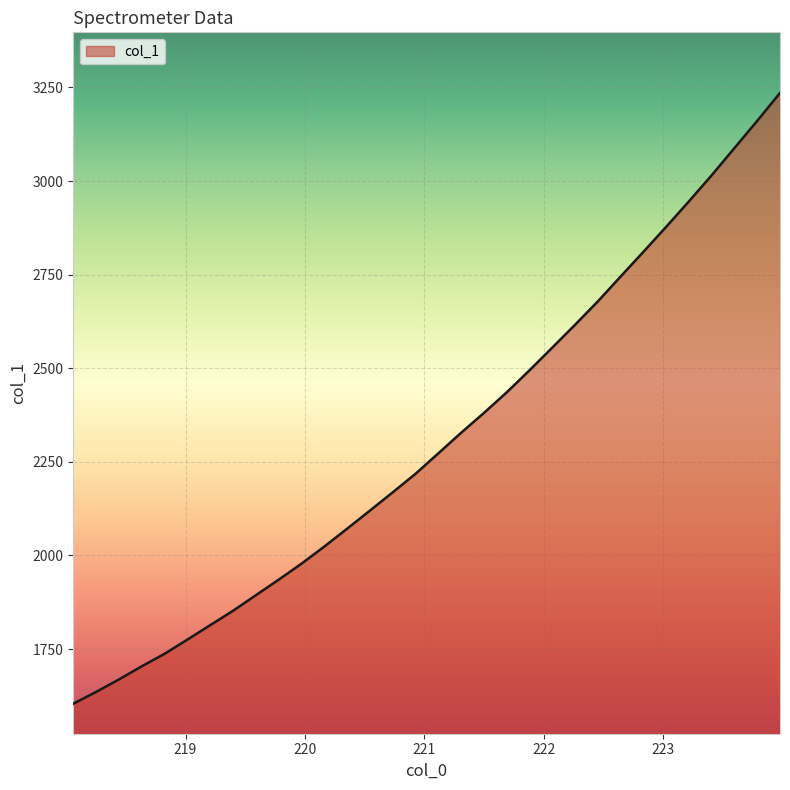

How many lines are shown in the chart?

1